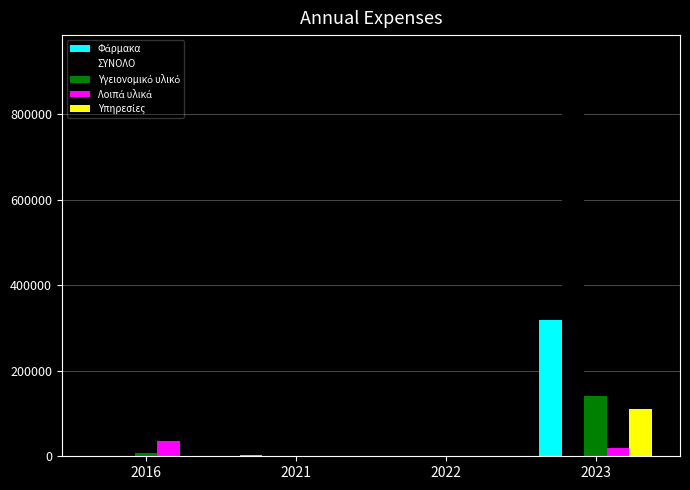

What is the highest value of the ΣΥΝΟΛΟ series?

938624.3